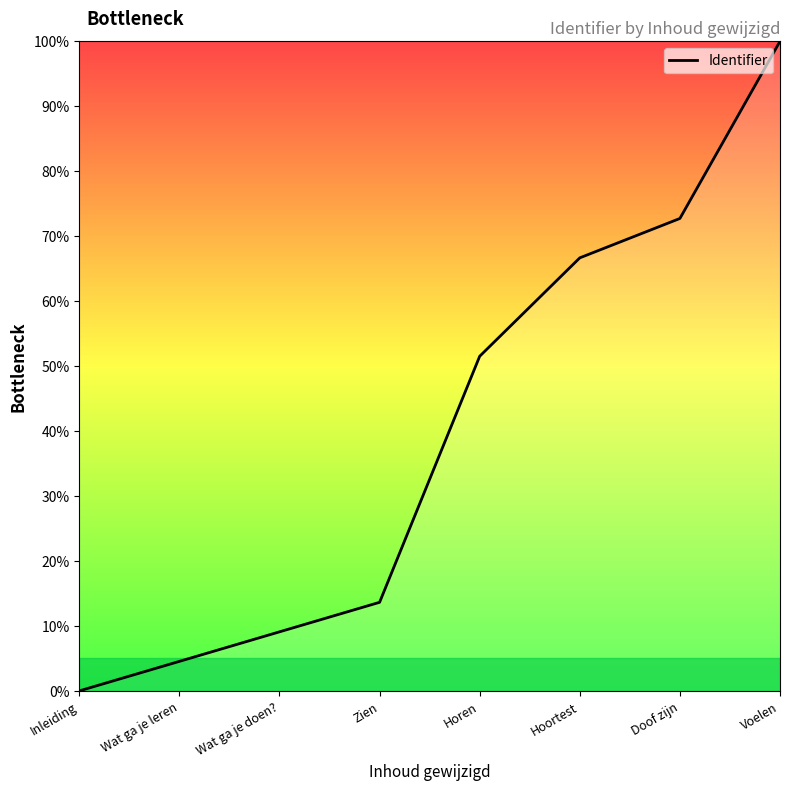

List the labels in order of value, largest first.

Voelen, Doof zijn, Hoortest, Horen, Zien, Wat ga je doen?, Wat ga je leren, Inleiding